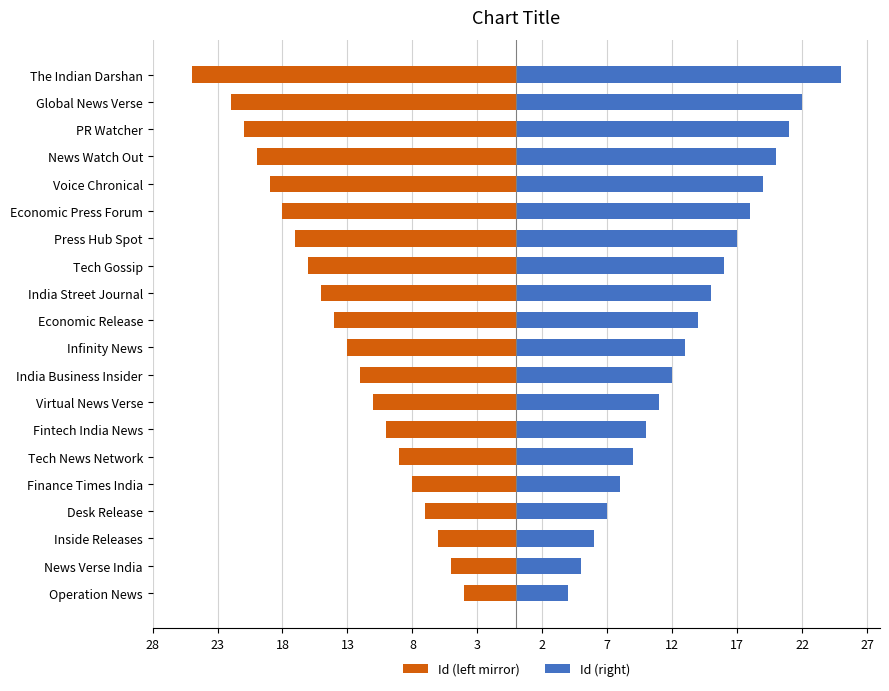

List the series in order of their overall mean, lowest first.

Id (left mirror), Id (right)